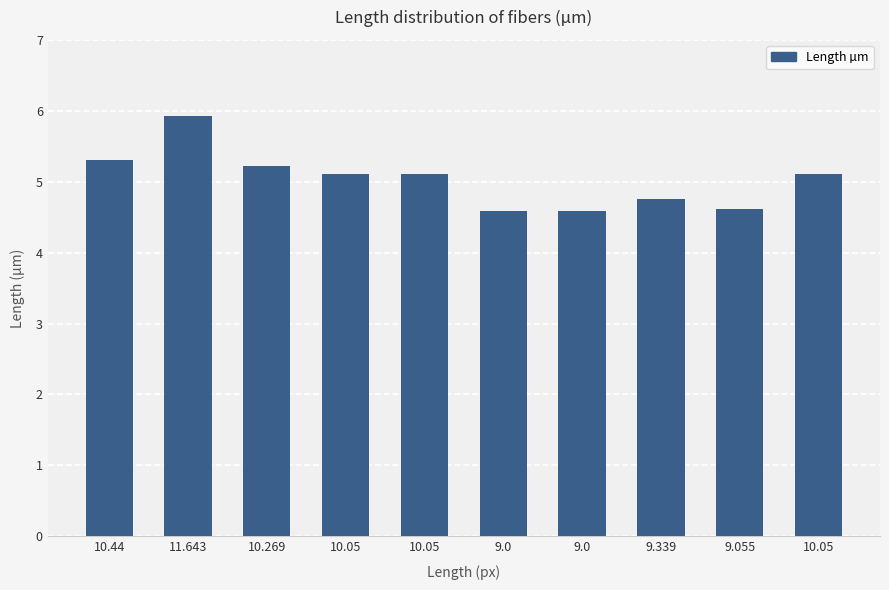

What is the change in value from 10.44 to 10.269?

-0.1